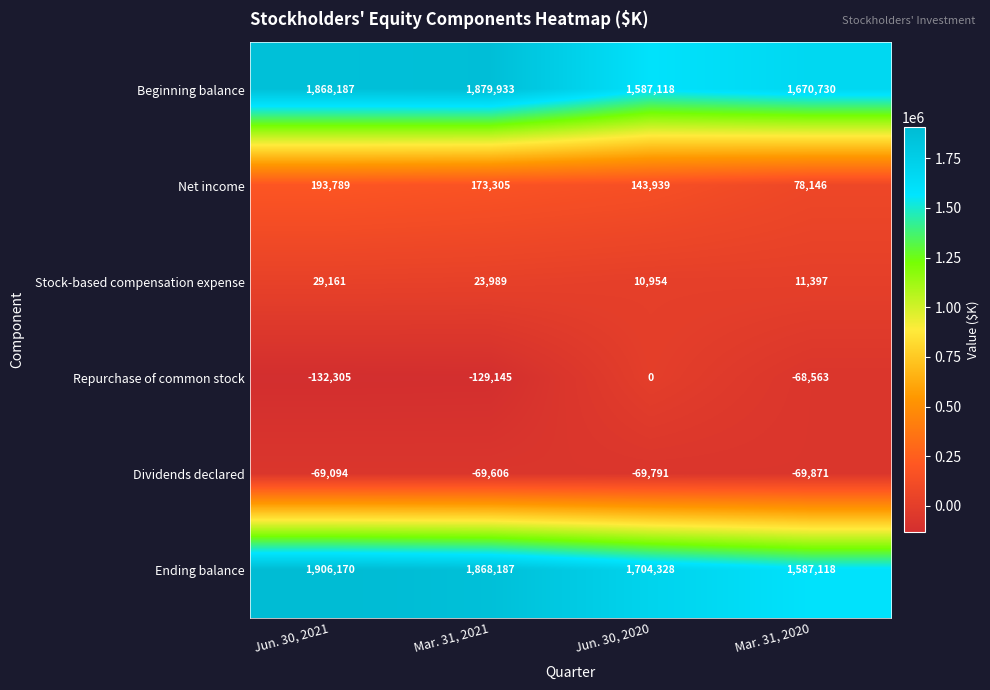

Reading left to right, extract all data points from this chart.

Beginning balance: Jun. 30, 2021=1868187	Mar. 31, 2021=1879933	Jun. 30, 2020=1587118	Mar. 31, 2020=1670730
Net income: Jun. 30, 2021=193789	Mar. 31, 2021=173305	Jun. 30, 2020=143939	Mar. 31, 2020=78146
Stock-based compensation expense: Jun. 30, 2021=29161	Mar. 31, 2021=23989	Jun. 30, 2020=10954	Mar. 31, 2020=11397
Repurchase of common stock: Jun. 30, 2021=-132305	Mar. 31, 2021=-129145	Jun. 30, 2020=0	Mar. 31, 2020=-68563
Dividends declared: Jun. 30, 2021=-69094	Mar. 31, 2021=-69606	Jun. 30, 2020=-69791	Mar. 31, 2020=-69871
Ending balance: Jun. 30, 2021=1906170	Mar. 31, 2021=1868187	Jun. 30, 2020=1704328	Mar. 31, 2020=1587118